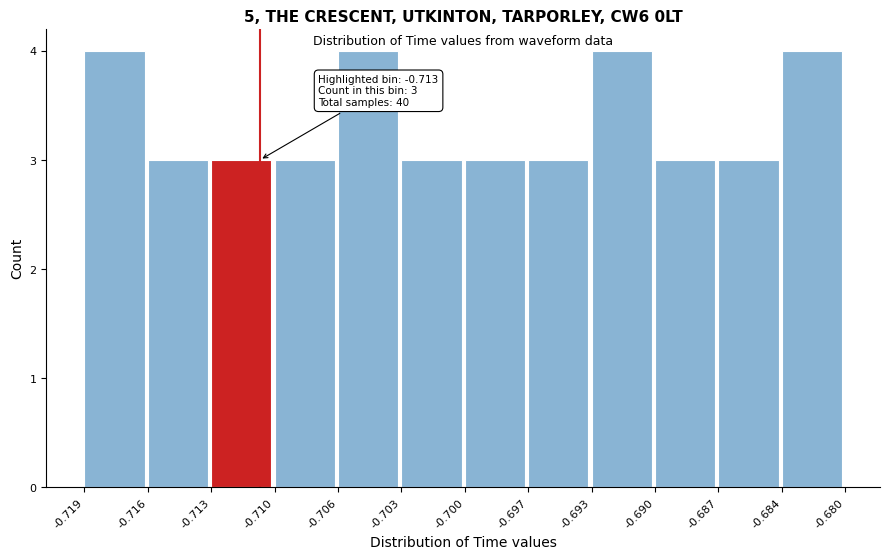

Reading left to right, transcribe all the data shown in this chart.

4	3	3	3	4	3	3	3	4	3	3	4